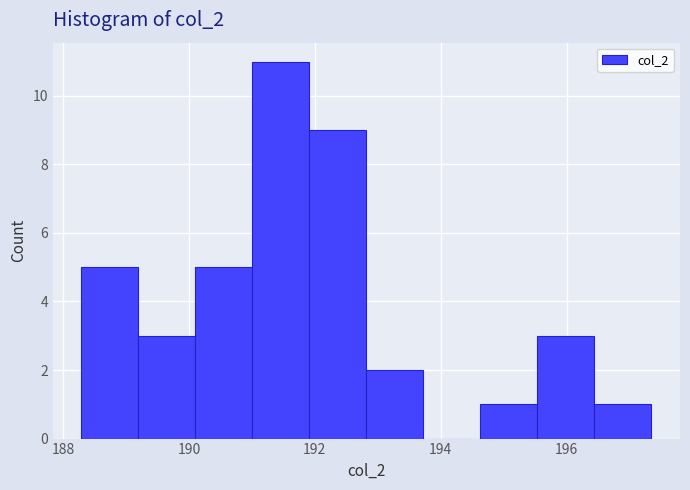

How tall is the bar that spans 192.8 to 193.8 on the x-axis? Neither the bar edges nor the heights are printed on the chart, so give them approximately, as read against the axes.

2